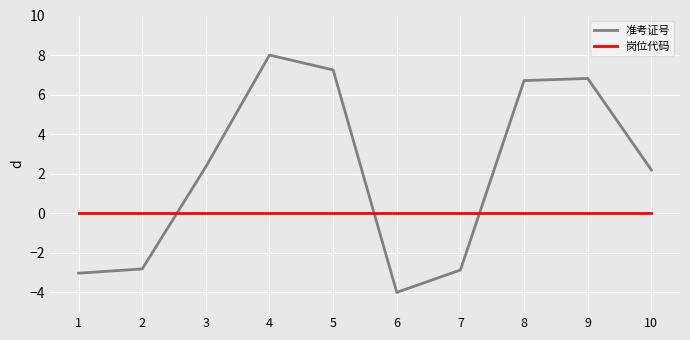

How many lines are shown in the chart?

2